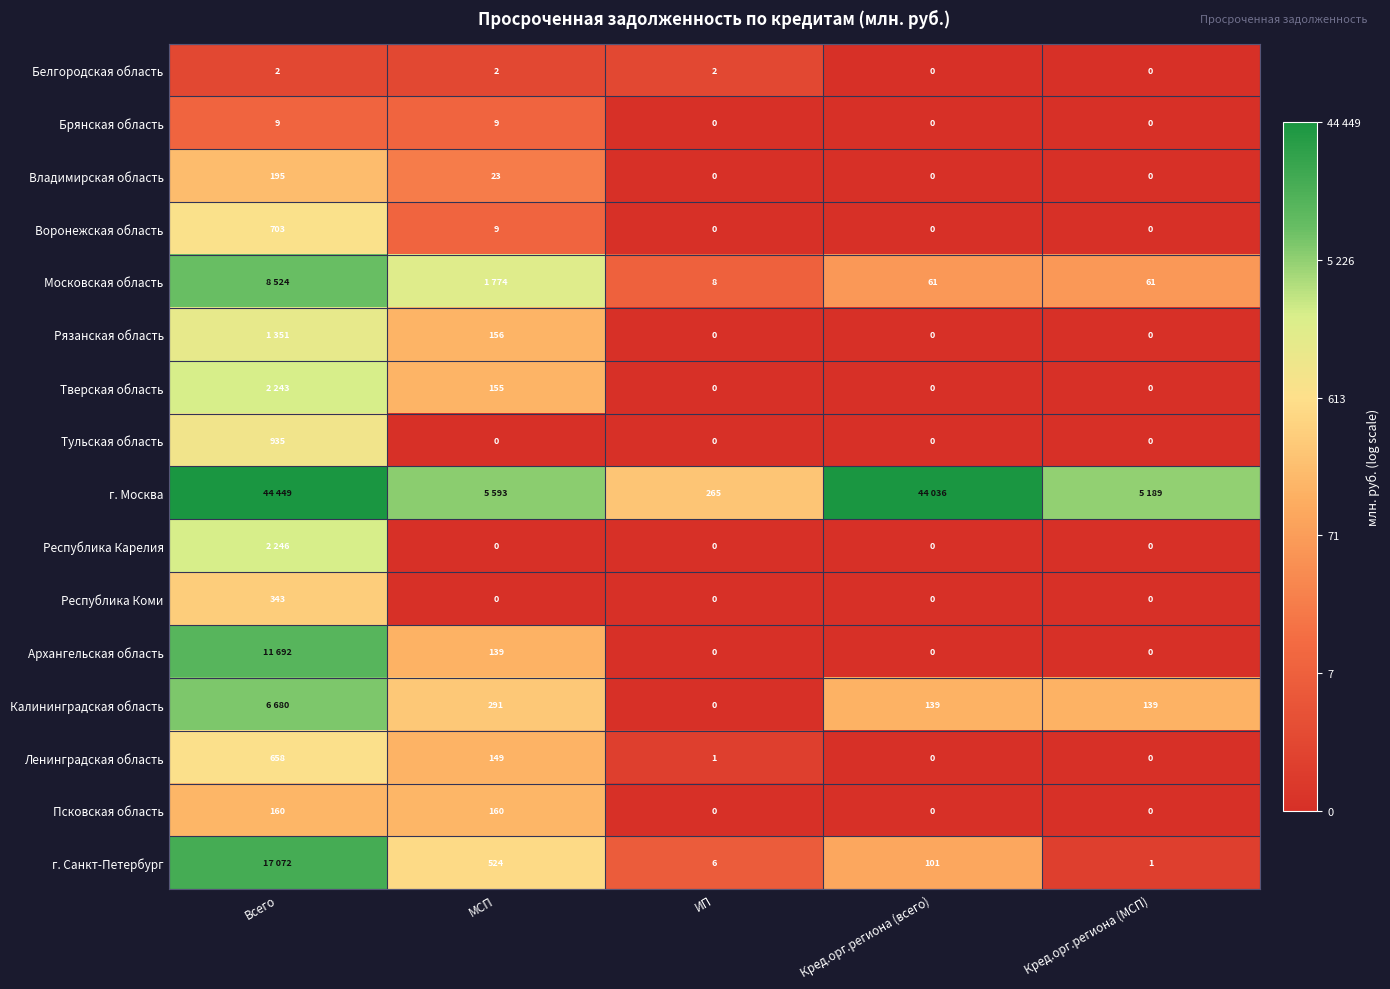

At which label does Республика Коми reach its peak?

Всего